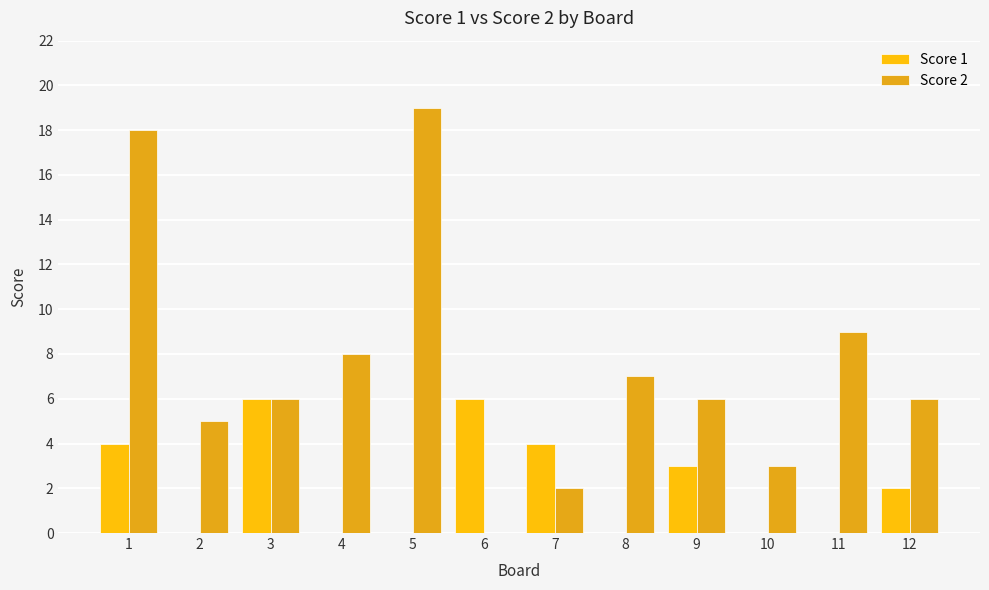

Does the chart contain stacked bars?

No